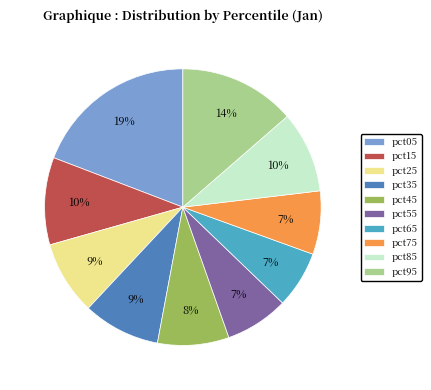

Is it true that pct25 is 9% of the pie?

True